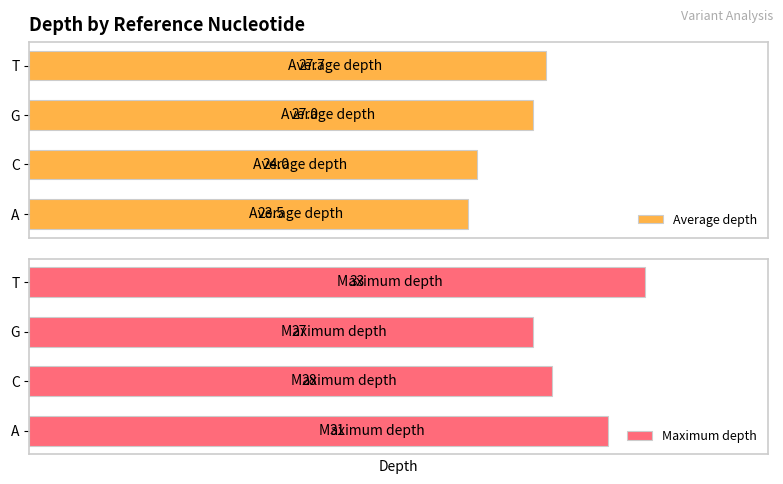

List the labels in order of Average depth value, largest first.

T, G, C, A